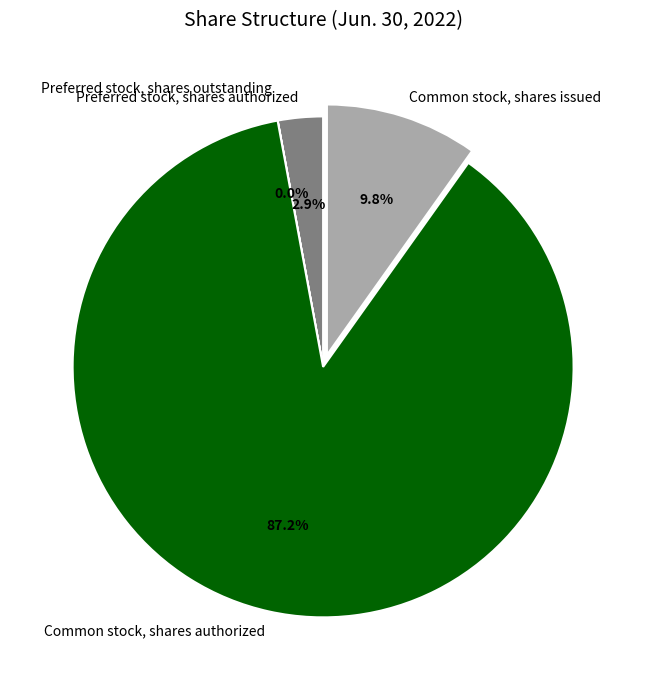

What portion of the pie excludes Common stock, shares issued?

90.2%